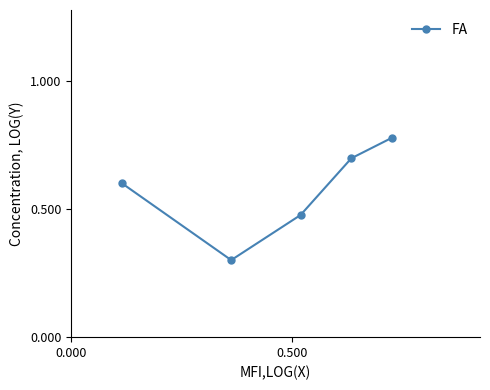

True or false: there are more than 0 points higher than both neighbors.

False